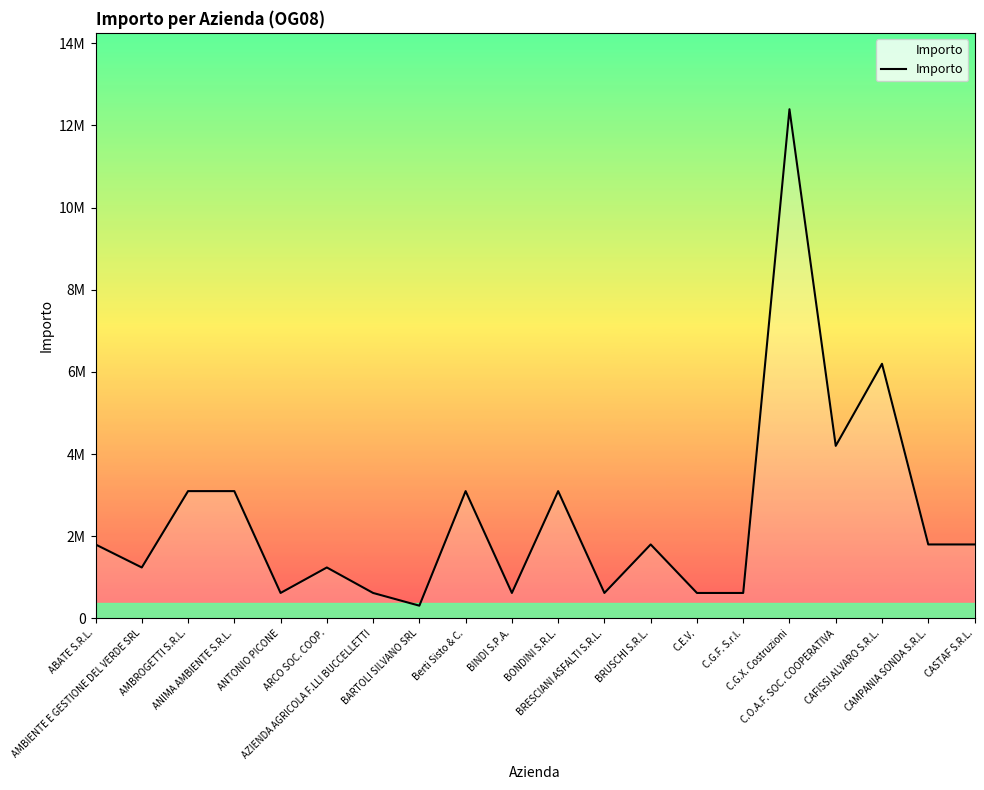

The value at CASTAF S.R.L. is 3123134. True or false?

False